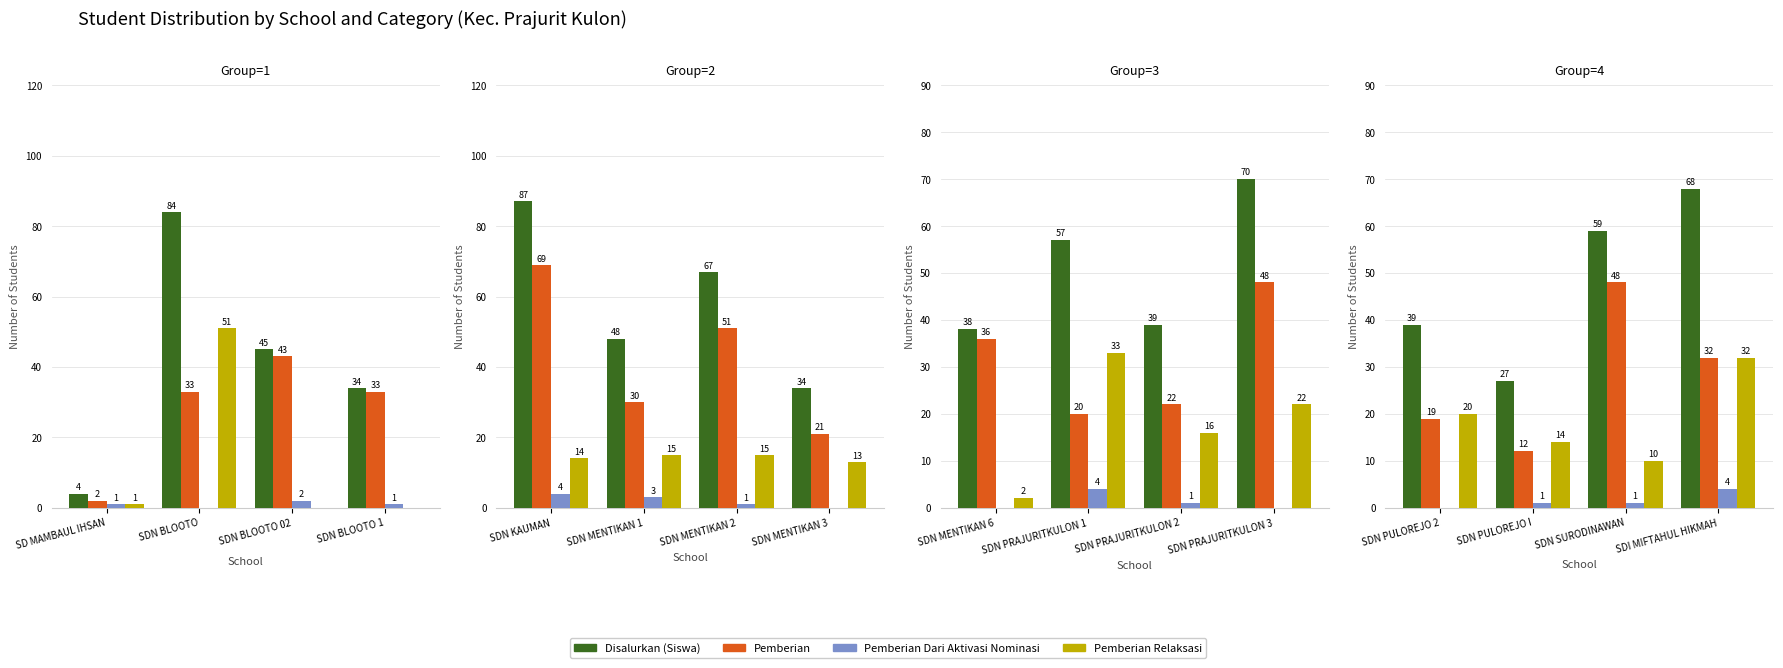

List the series in order of their peak value, lowest first.

Pemberian Dari Aktivasi Nominasi, Pemberian Relaksasi, Pemberian, Disalurkan (Siswa)